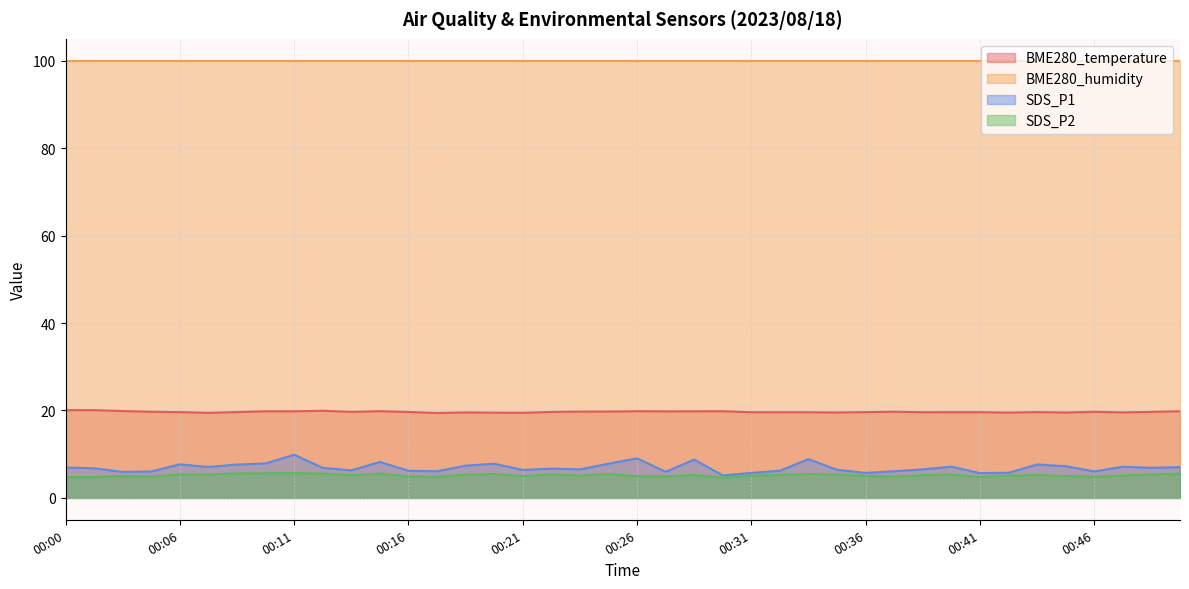

True or false: BME280_temperature and SDS_P2 intersect in this chart.

False